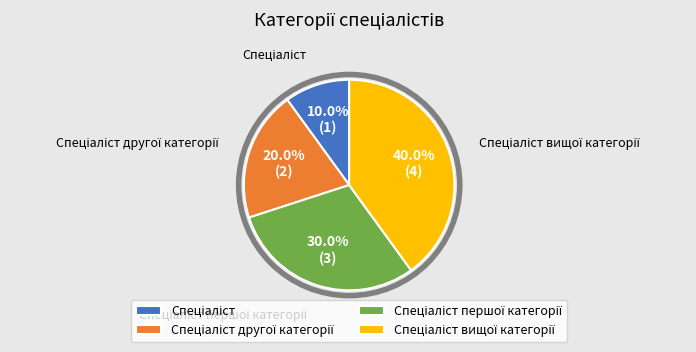

Is there any slice that represents more than half of the pie?

No